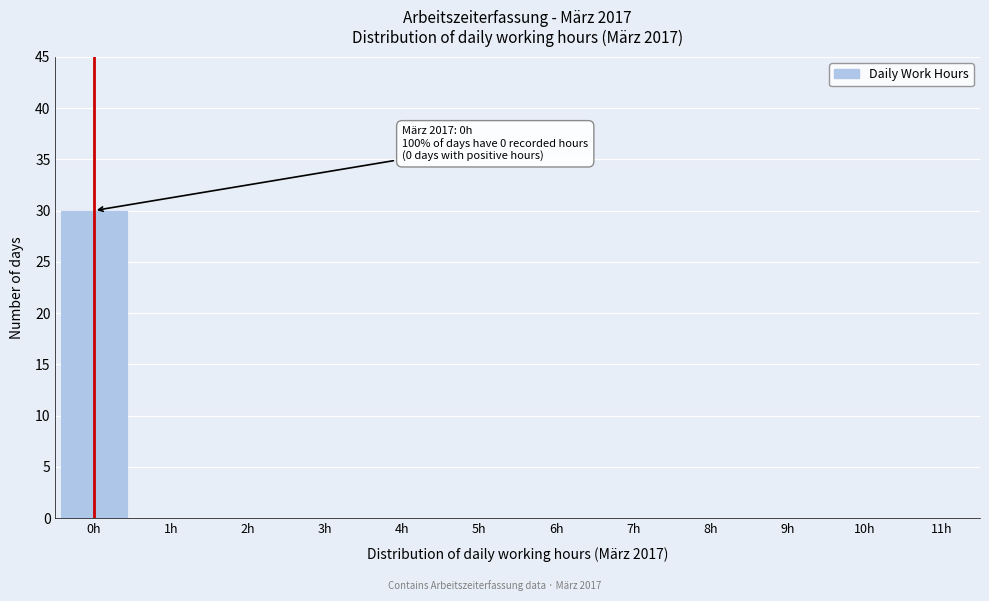

Reading right to left, extract all data points from this chart.

11h=0	10h=0	9h=0	8h=0	7h=0	6h=0	5h=0	4h=0	3h=0	2h=0	1h=0	0h=30